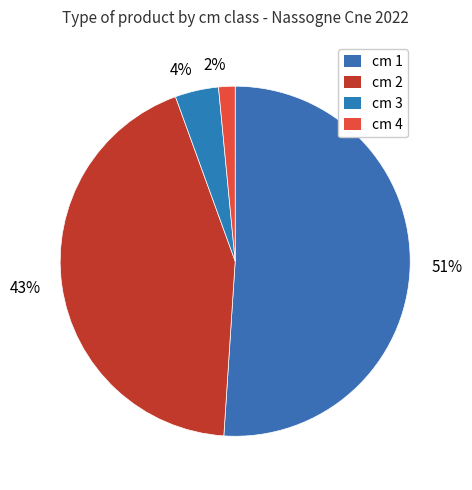

How many slices are in this pie chart?

4